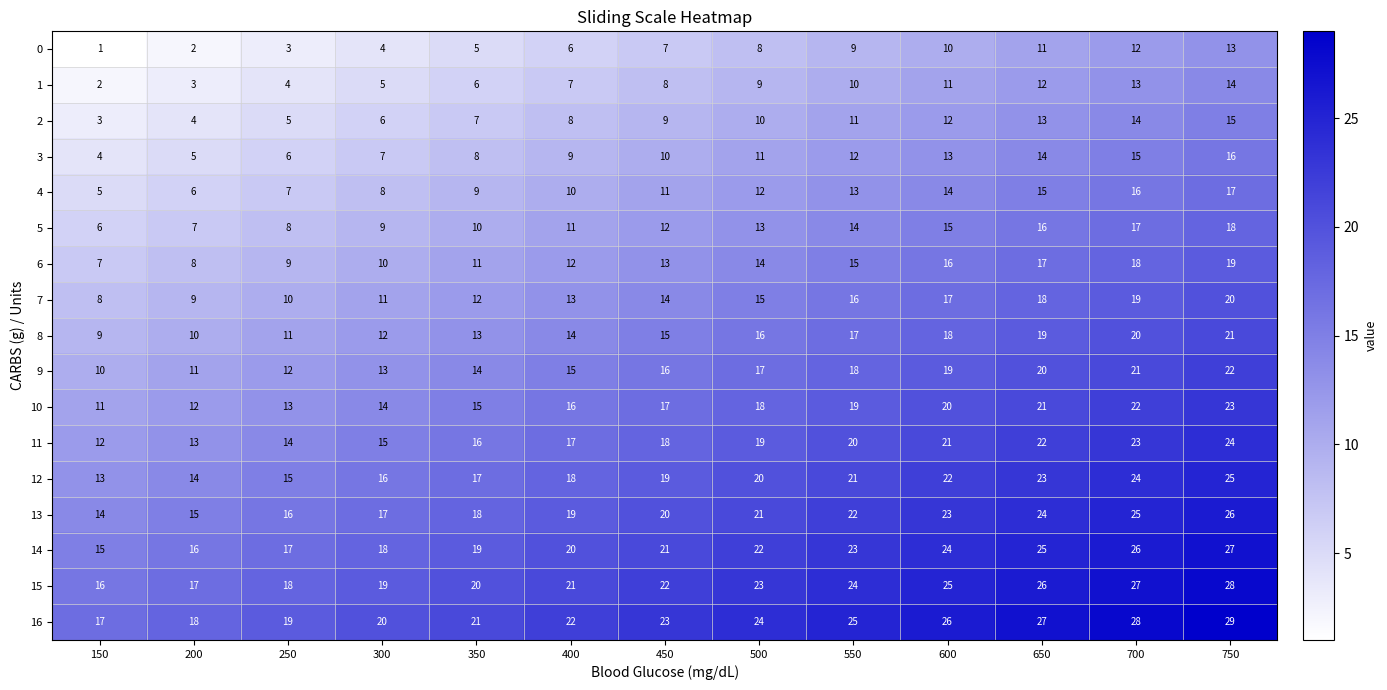

What is the approximate value of 13 at 500, to the nearest 5?

20